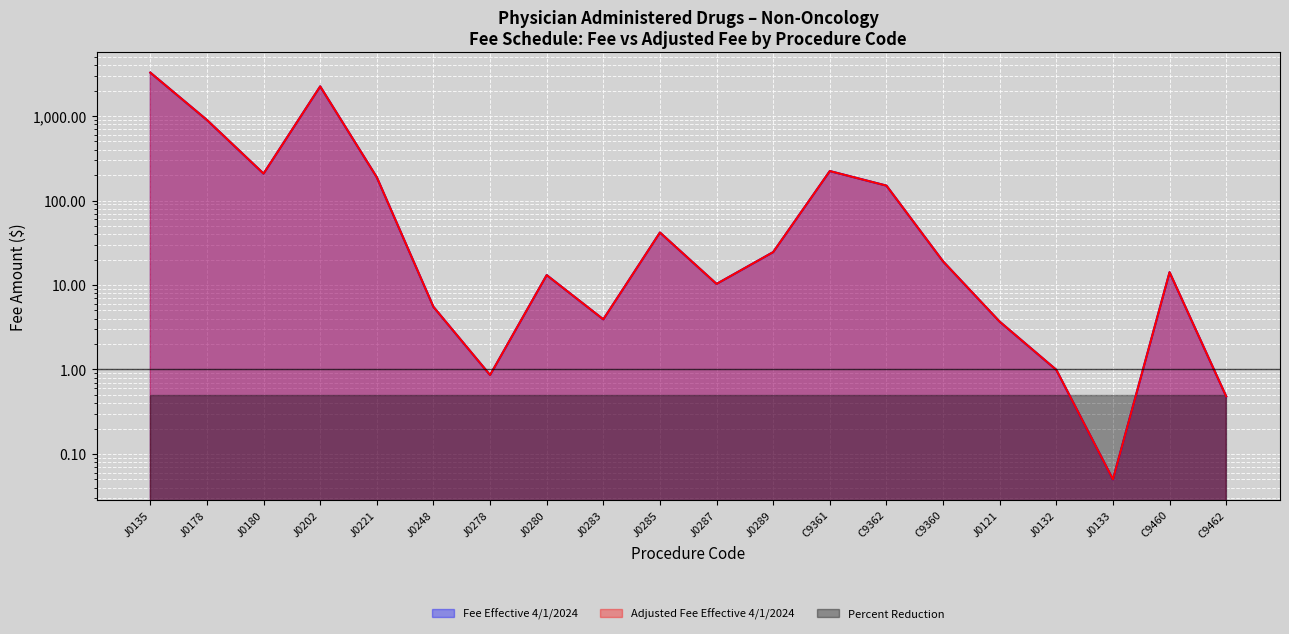

What is the label of the 14th point from the right?

J0278